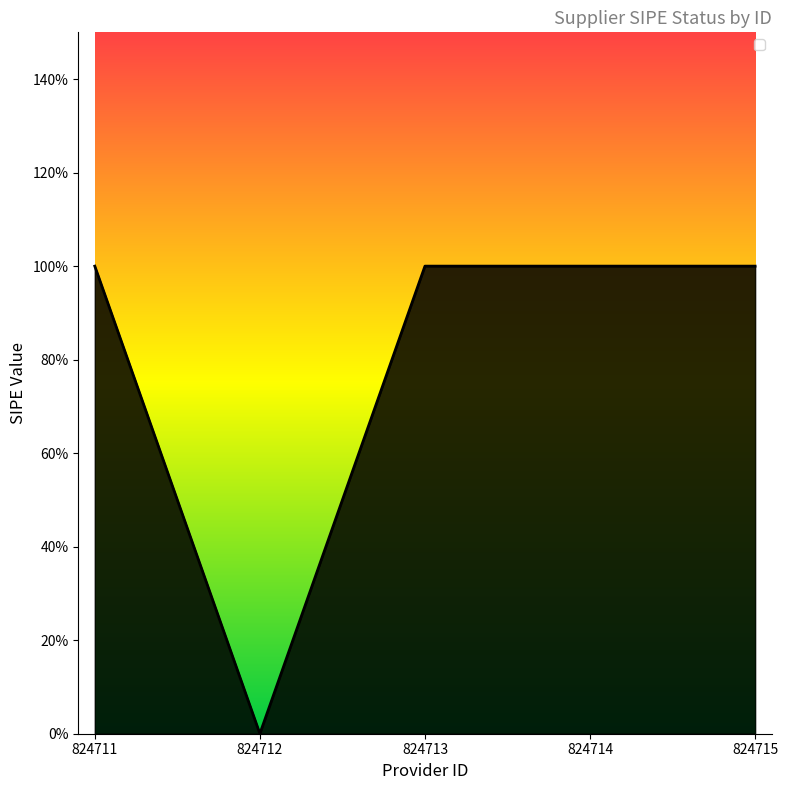

What is the sum of all values?

4